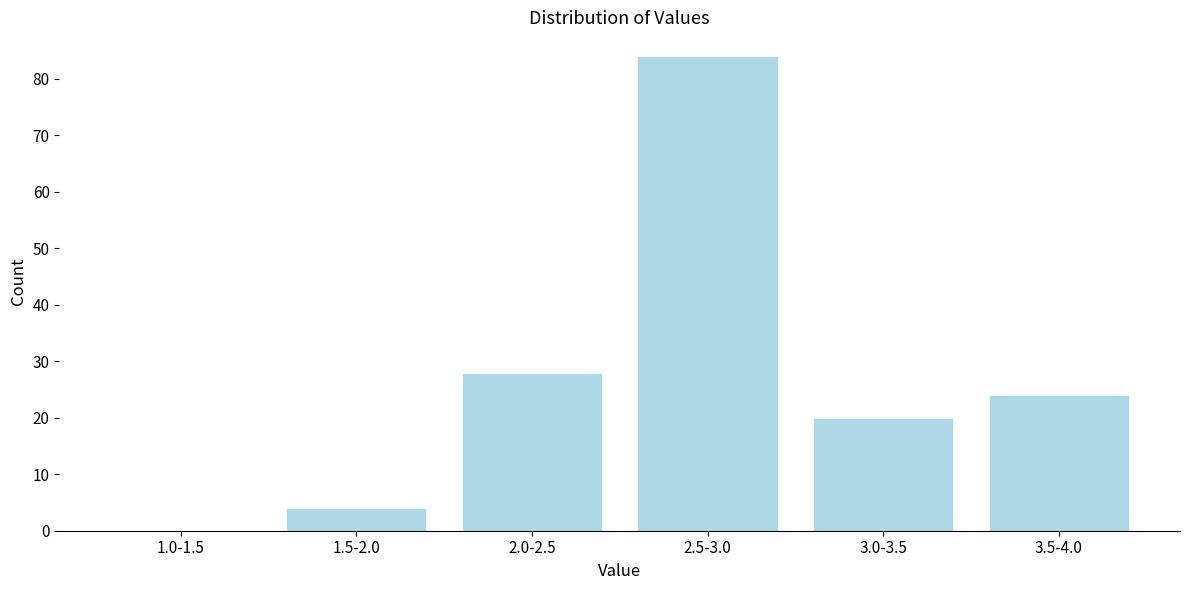

Reading left to right, extract all data points from this chart.

1.0-1.5=0	1.5-2.0=4	2.0-2.5=28	2.5-3.0=84	3.0-3.5=20	3.5-4.0=24